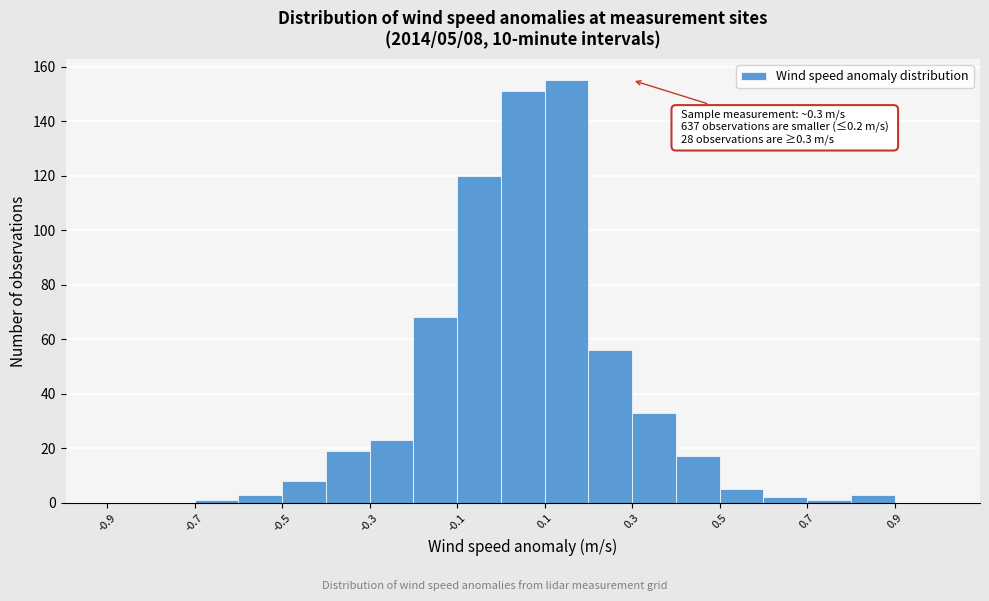

Over which range of the x-axis is the bar tallest?

0.1 to 0.2